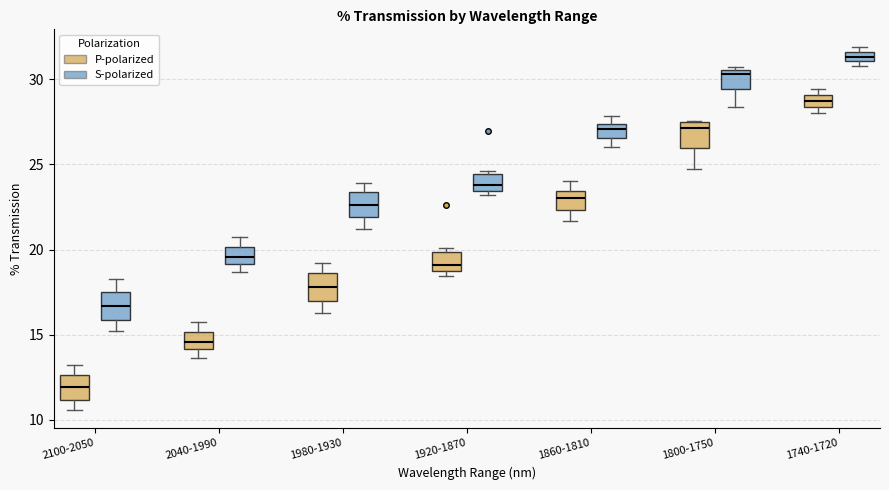

Which box has the highest median line?

1740-1720 (S-polarized)